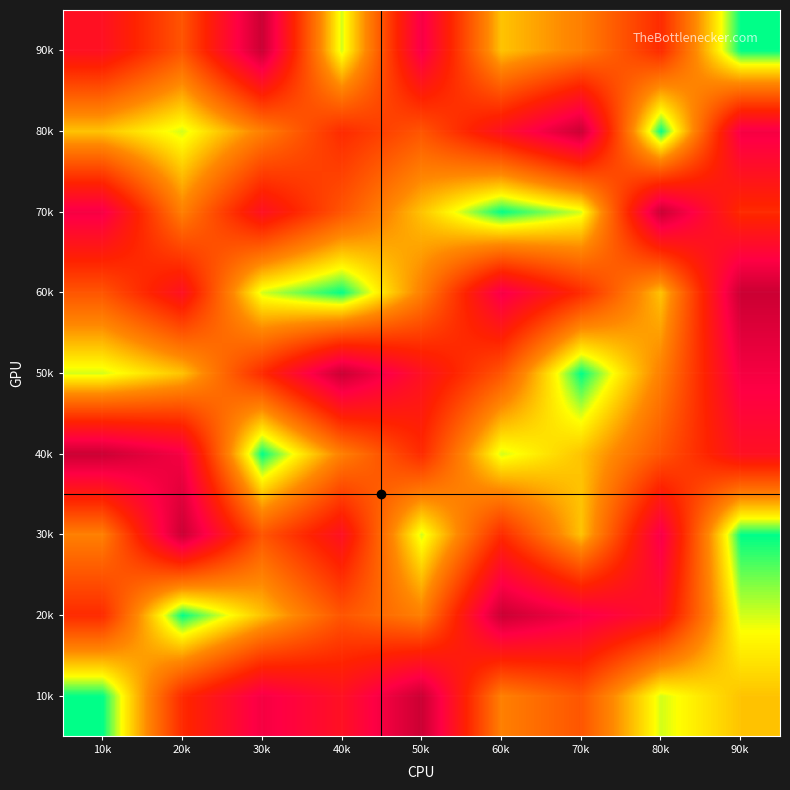

Reading left to right, transcribe all the data shown in this chart.

10k: 10k=1	20k=6	30k=8	40k=7	50k=9	60k=4	70k=5	80k=2	90k=3
20k: 10k=6	20k=1	30k=3	40k=5	50k=4	60k=9	70k=8	80k=7	90k=2
30k: 10k=4	20k=9	30k=5	40k=7	50k=2	60k=6	70k=3	80k=8	90k=1
40k: 10k=9	20k=8	30k=1	40k=4	50k=6	60k=2	70k=3	80k=5	90k=7
50k: 10k=2	20k=3	30k=6	40k=9	50k=7	60k=5	70k=1	80k=4	90k=8
60k: 10k=5	20k=7	30k=2	40k=1	50k=4	60k=8	70k=6	80k=3	90k=9
70k: 10k=8	20k=4	30k=7	40k=5	50k=3	60k=1	70k=2	80k=9	90k=6
80k: 10k=3	20k=2	30k=4	40k=6	50k=5	60k=7	70k=9	80k=1	90k=8
90k: 10k=7	20k=5	30k=9	40k=2	50k=8	60k=3	70k=4	80k=6	90k=1